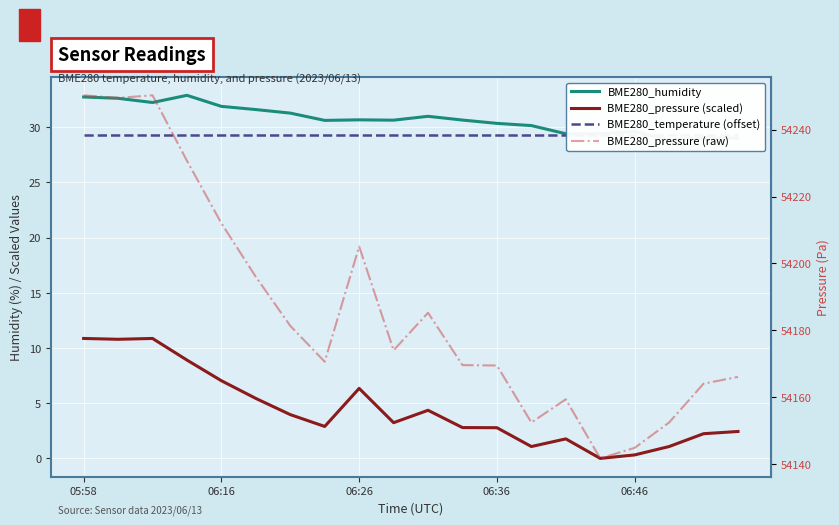

What is the sum of the BME280_pressure (scaled) values at 16 and 7?

3.2